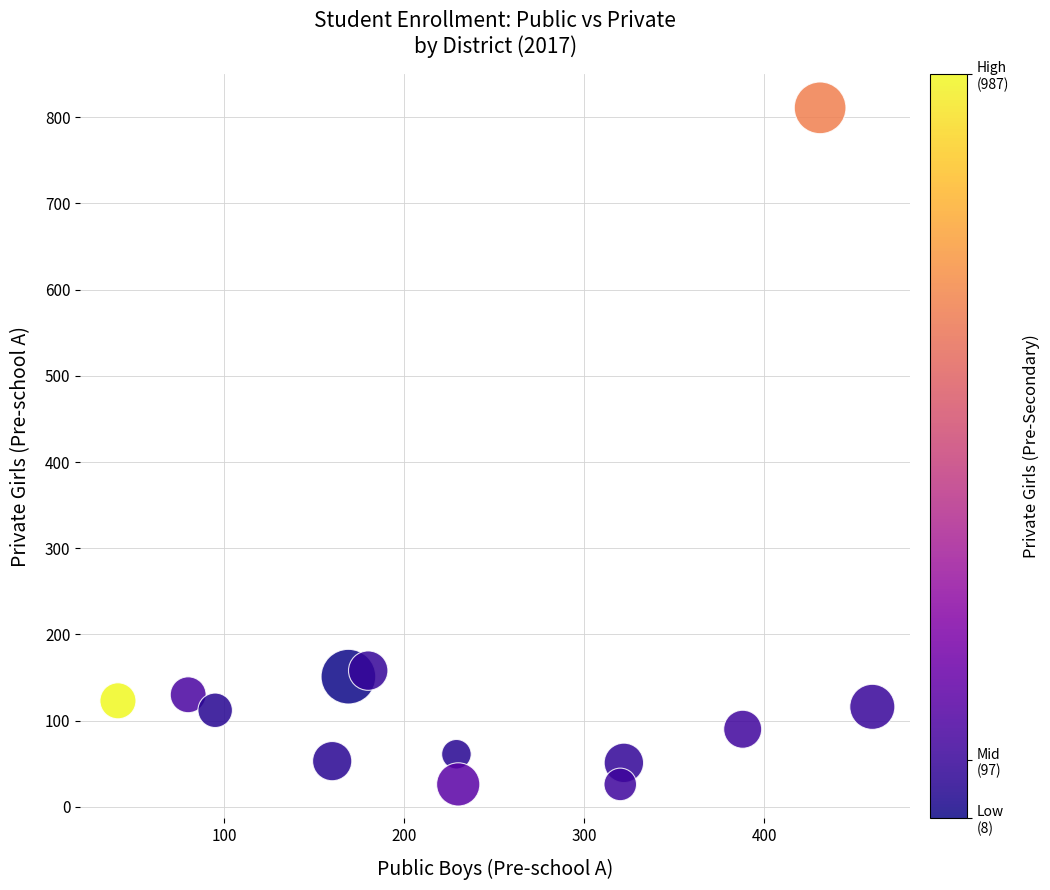

What is the range of Y values (max minus min)?

785